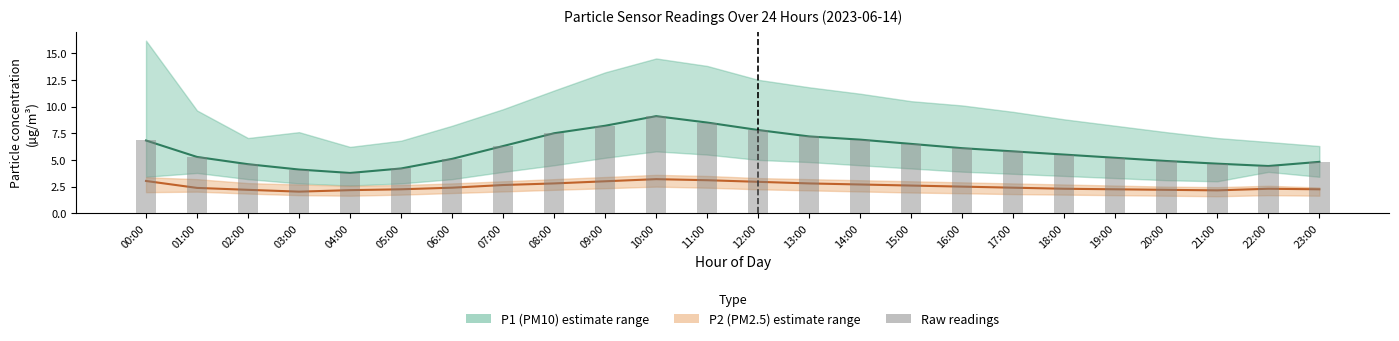

What is the value of the P1 raw readings bar at the 8th from the left?

6.3